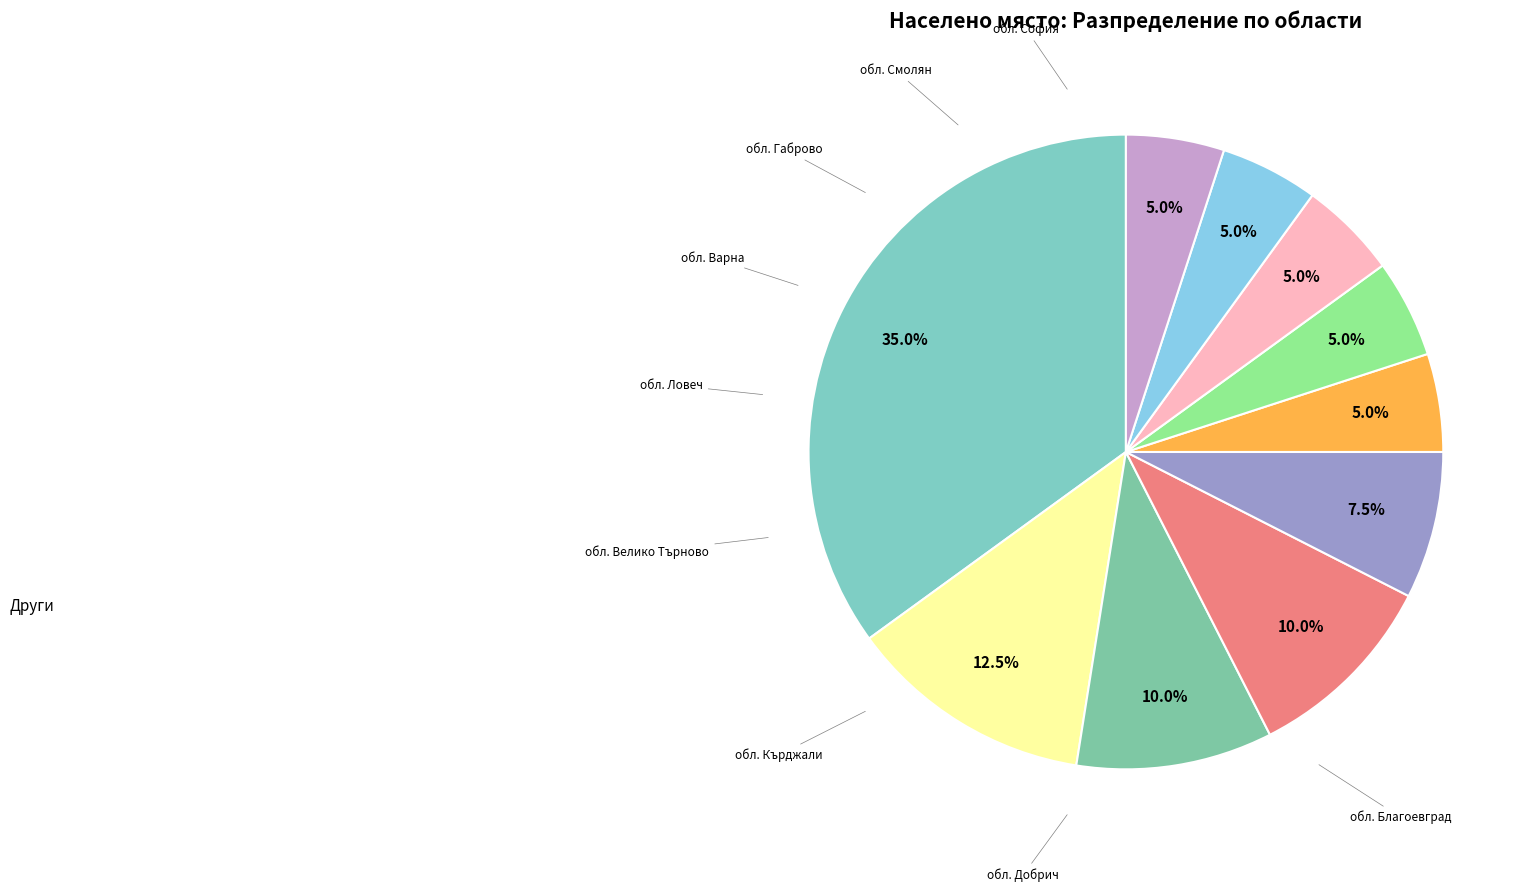

How many slices are in this pie chart?

10